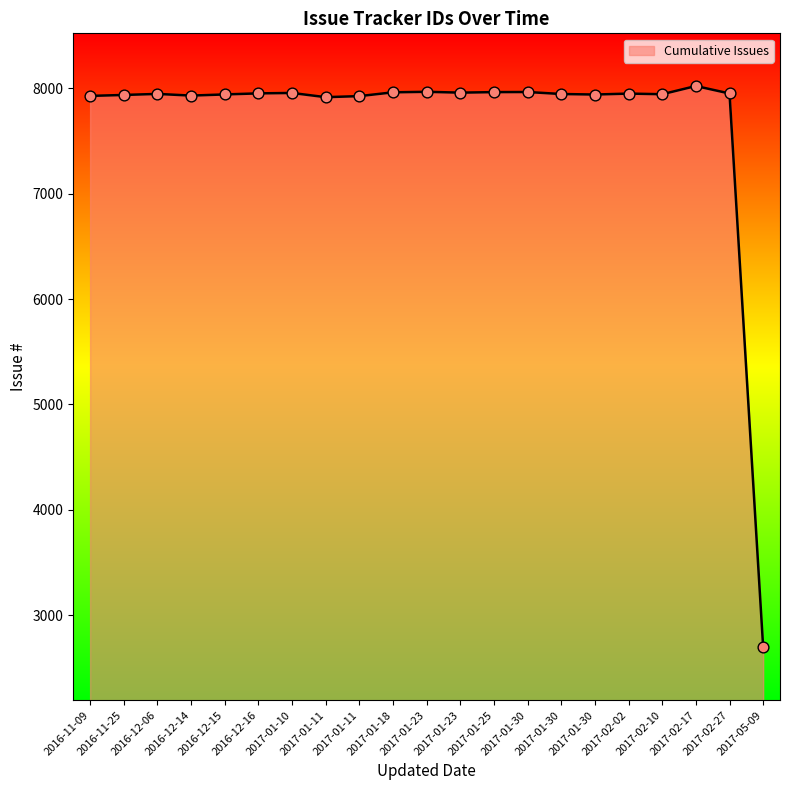

Is this an area chart (filled region under the line)?

Yes